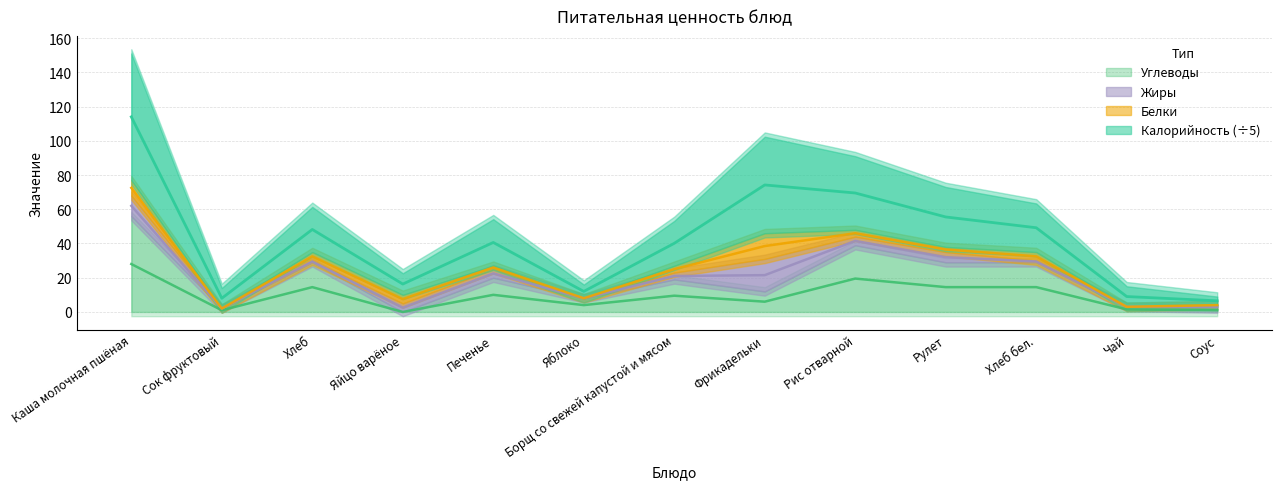

What is the value of the Углеводы point at the 9th from the left?

19.5